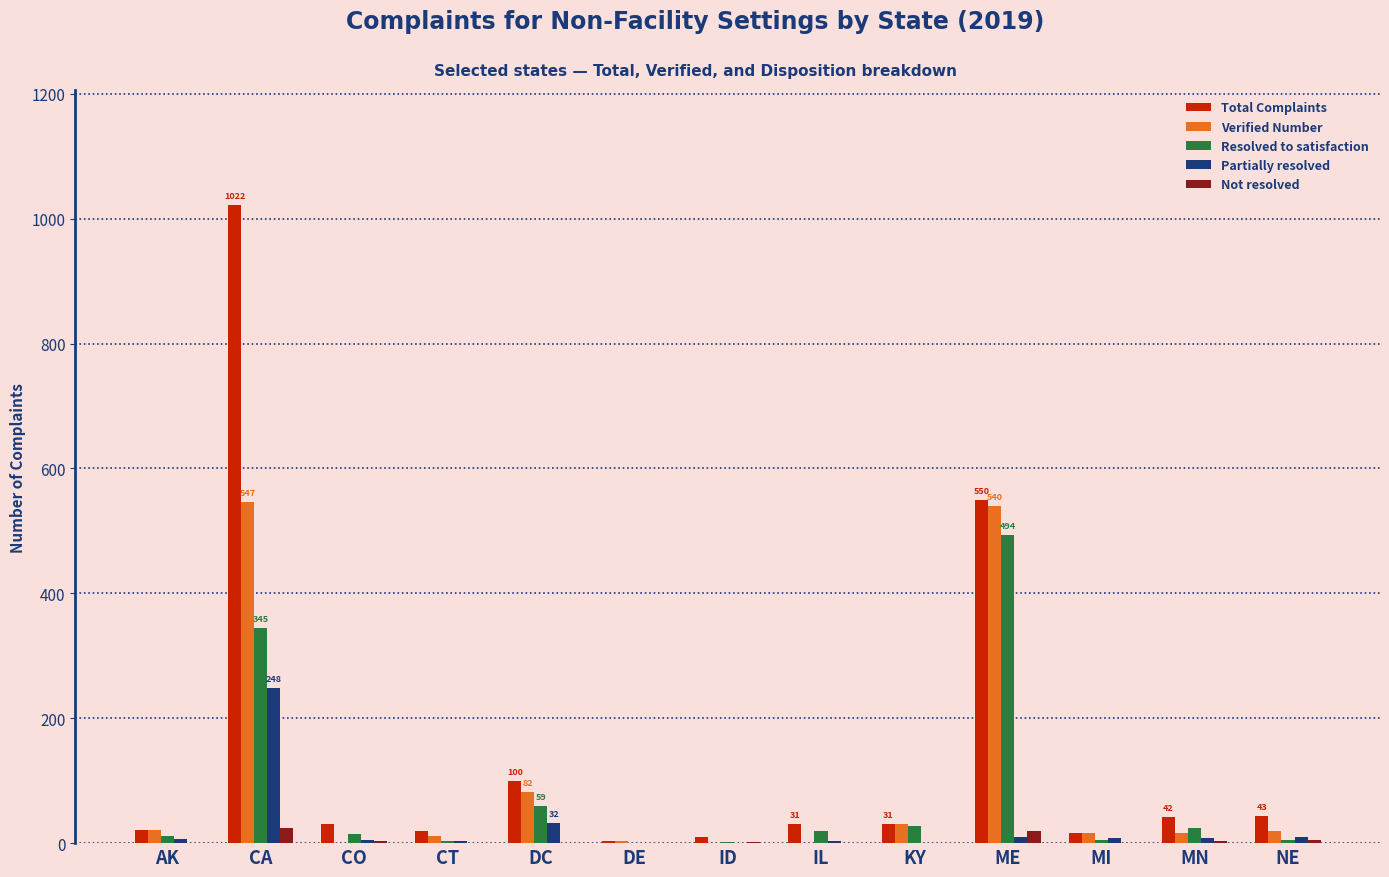

Which series has the largest total across all categories?

Total Complaints